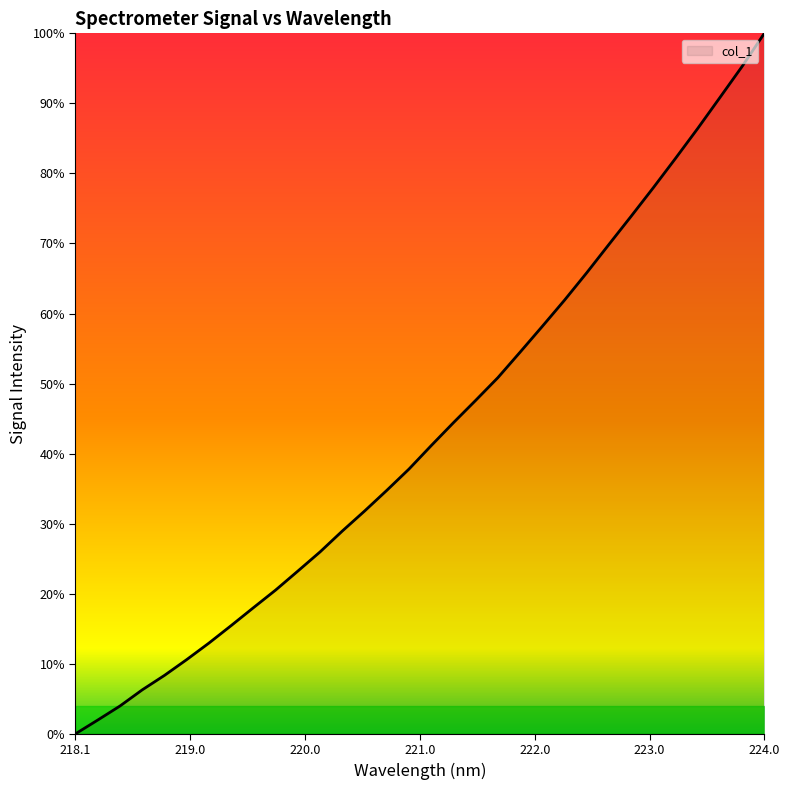

List the labels in order of value, largest first.

223.9802, 223.7895, 223.5987, 223.408, 223.2172, 223.0264, 222.8355, 222.6447, 222.4538, 222.263, 222.0721, 221.8812, 221.6902, 221.4993, 221.3083, 221.1174, 220.9264, 220.7354, 220.5444, 220.3533, 220.1623, 219.9712, 219.7801, 219.589, 219.3979, 219.2067, 219.0156, 218.8244, 218.6332, 218.442, 218.2508, 218.0596